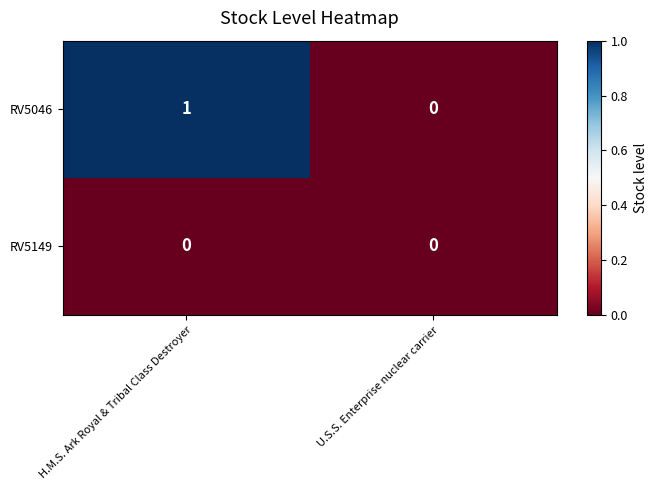

Is the value of RV5149 at U.S.S. Enterprise nuclear carrier greater than the value of RV5046 at H.M.S. Ark Royal & Tribal Class Destroyer?

No